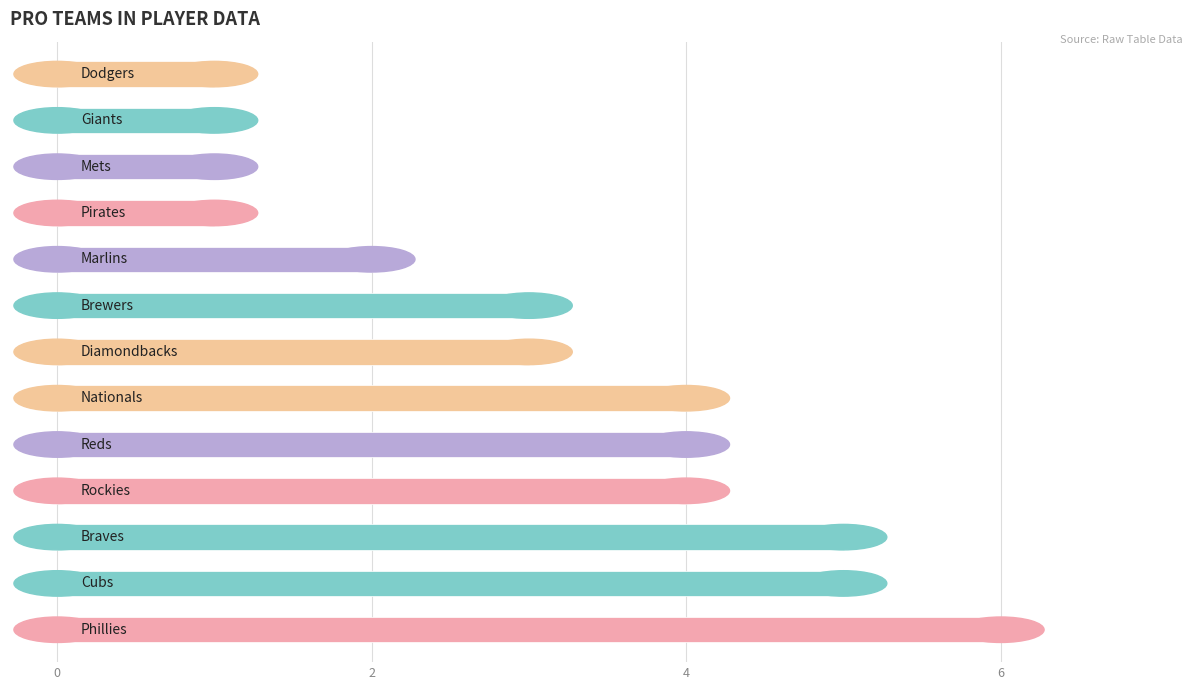

What is the greatest value displayed?

6